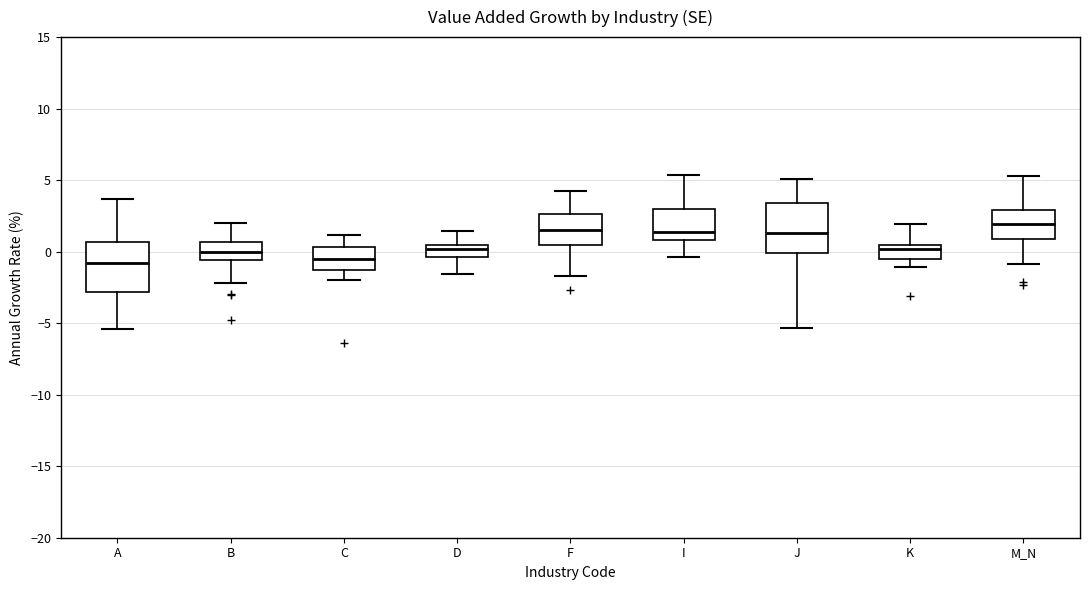

Reading left to right, read every box against the y-axis: the position of its median line, the range the box covers, and the ends of its whiskers. The values are not printed on the chart, so give them approximately, as read against the axis.

A: median -1.0, box -3.0 to 0.5, whiskers -5.5 to 3.5
B: median 0.0, box -0.5 to 0.5, whiskers -2.0 to 2.0
C: median -0.5, box -1.5 to 0.5, whiskers -2.0 to 1.0
D: median 0.0, box -0.5 to 0.5, whiskers -1.5 to 1.5
F: median 1.5, box 0.5 to 2.5, whiskers -1.5 to 4.0
I: median 1.5, box 1.0 to 3.0, whiskers -0.5 to 5.5
J: median 1.5, box 0.0 to 3.5, whiskers -5.5 to 5.0
K: median 0.0, box -0.5 to 0.5, whiskers -1.0 to 2.0
M_N: median 2.0, box 1.0 to 3.0, whiskers -1.0 to 5.5